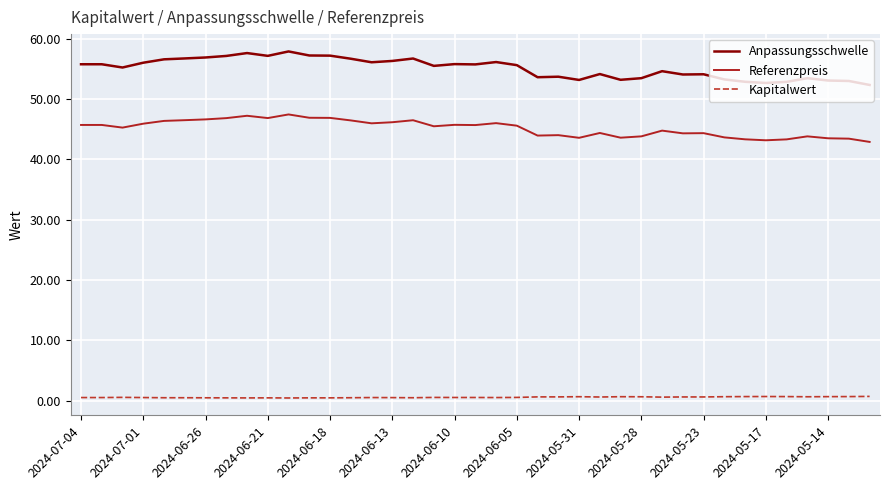

Rank the series by their maximum value, from lowest to highest.

Kapitalwert, Referenzpreis, Anpassungsschwelle